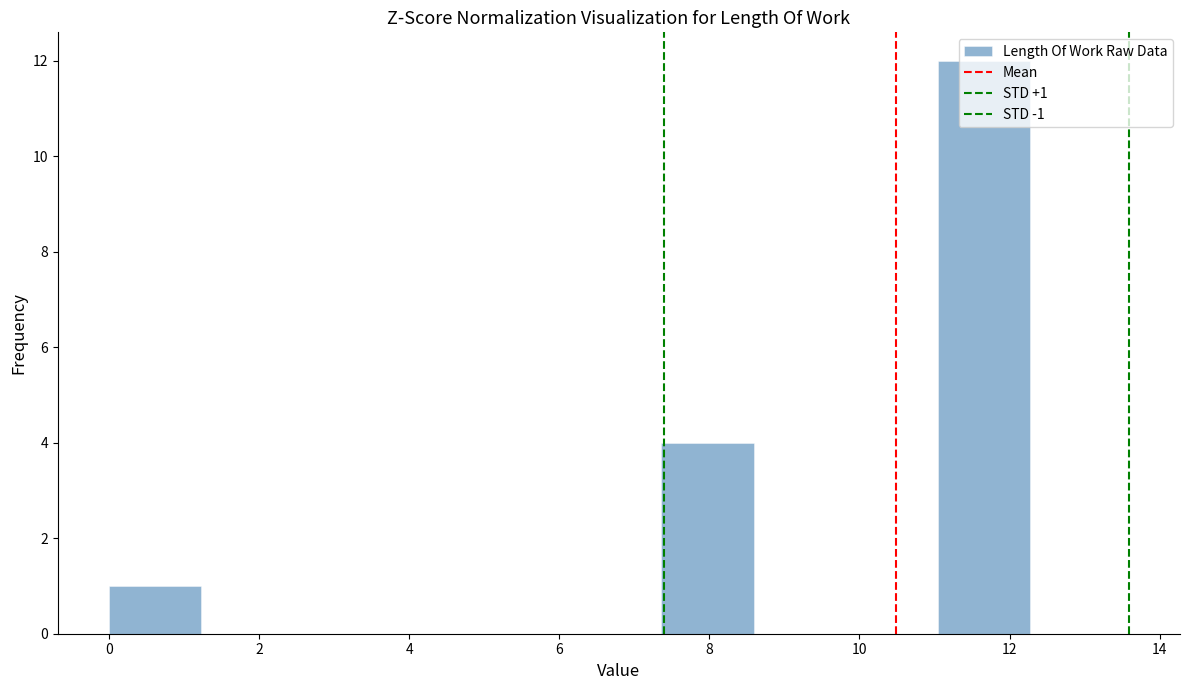

Which range on the x-axis has the tallest bar?

11.0 to 12.2